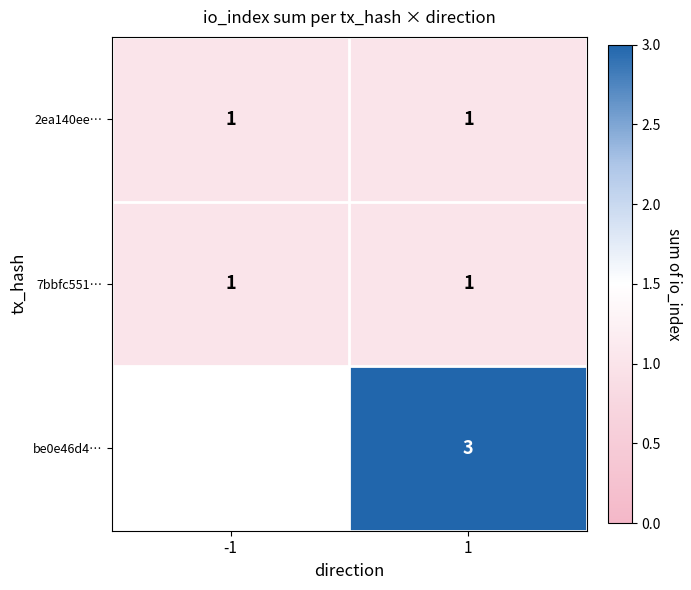

Is the value of be0e46d4… at 1 greater than the value of 2ea140ee… at 1?

Yes